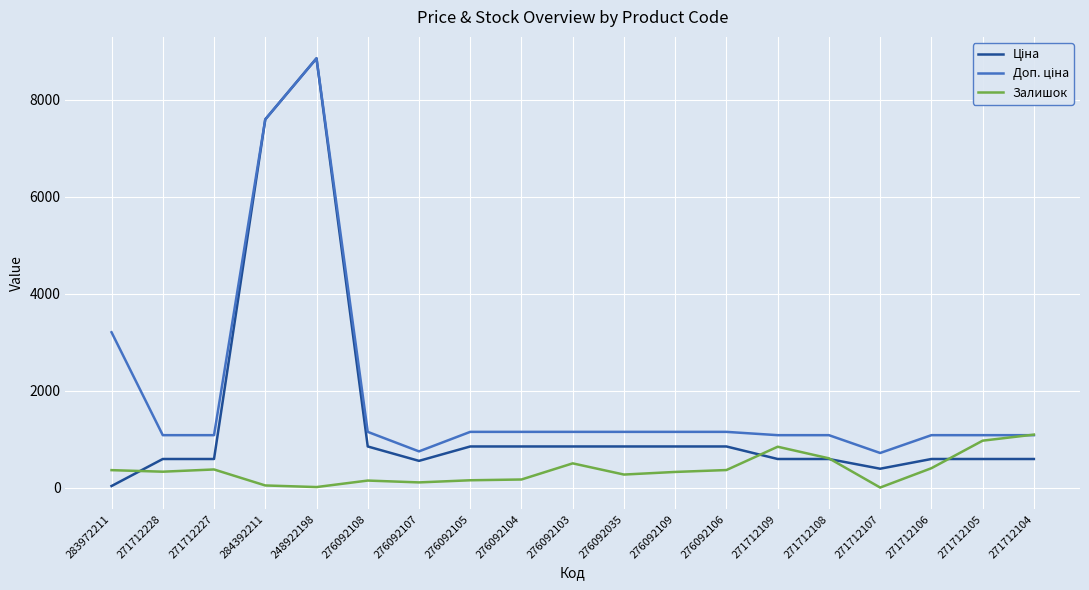

What is the spread (max minus min) of values at 271712109?

491.7